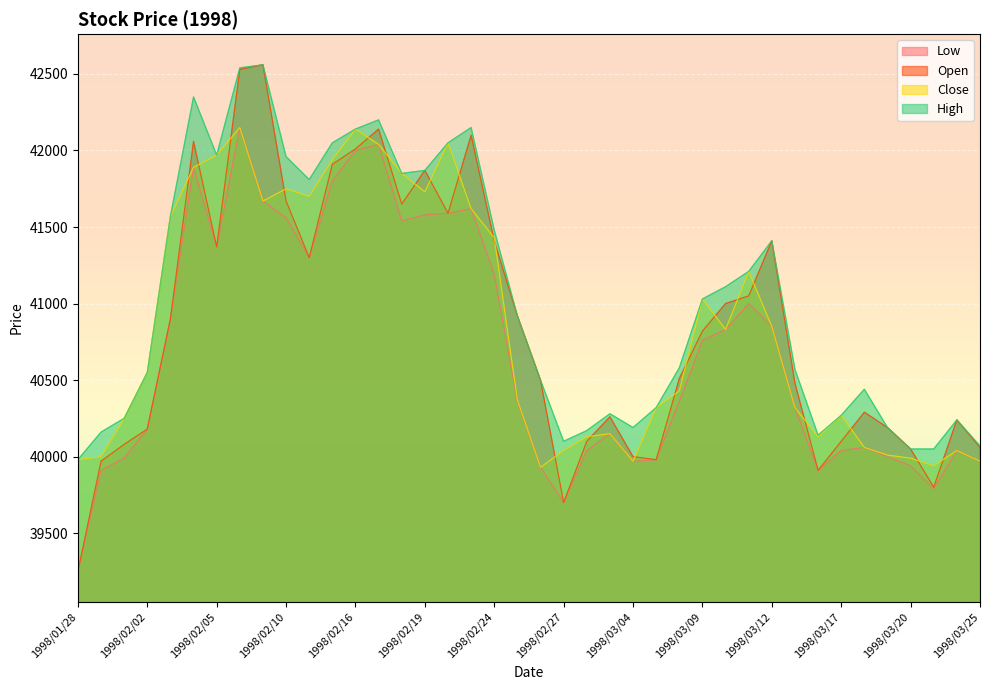

How many data points in Low are above 40360?

19